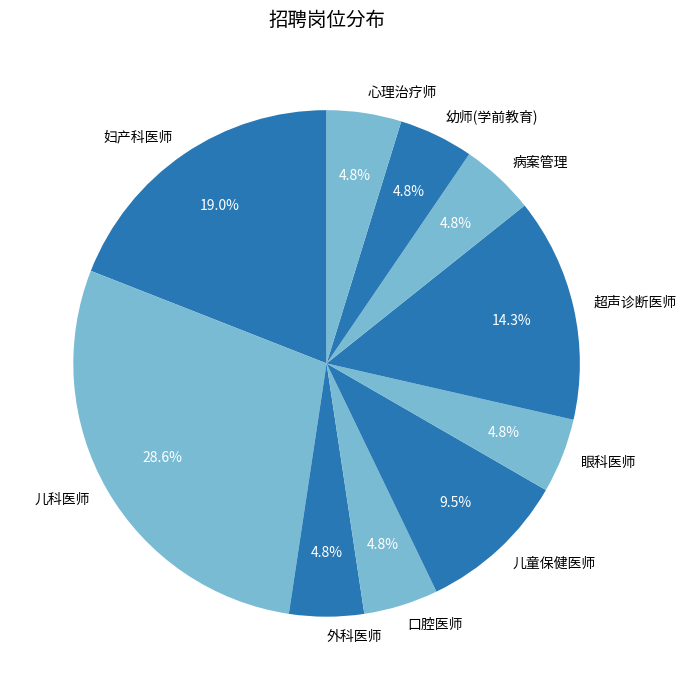

To the nearest percent, what percentage of the pie is 口腔医师?

5%